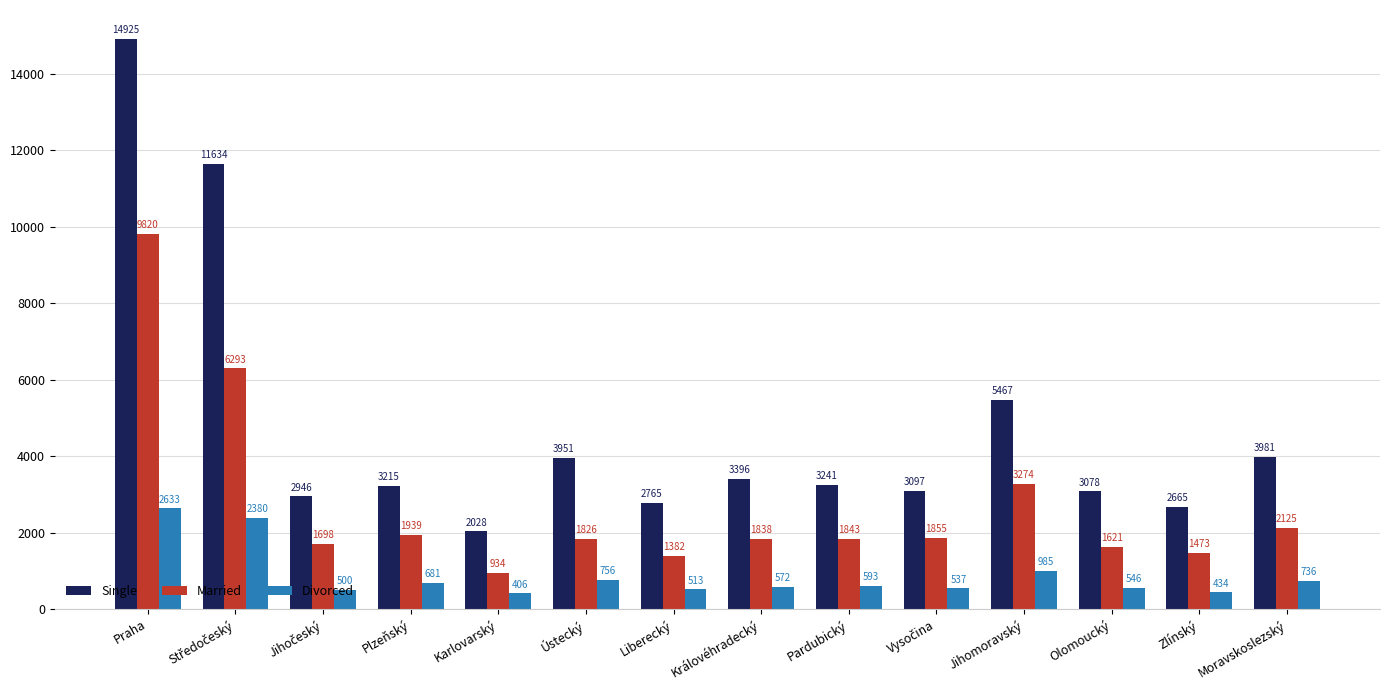

What is the greatest value displayed?

14925